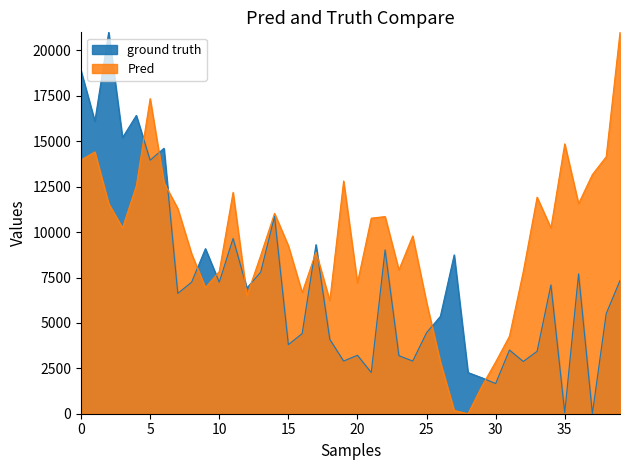

How many categories are shown in the chart?

40